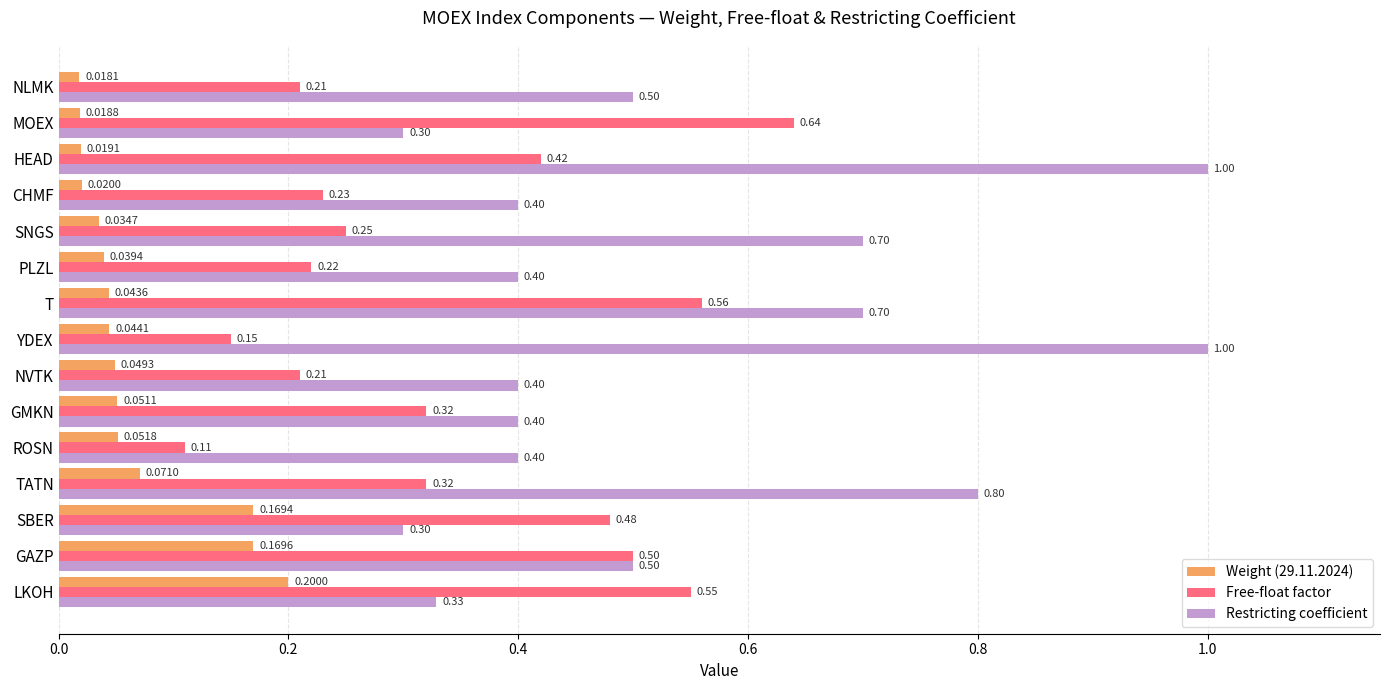

At which category is the sum across all series the highest?

HEAD